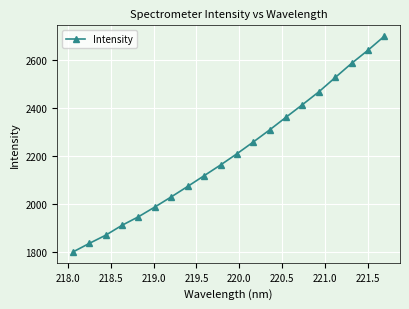

How many distinct data groups are displayed?

1